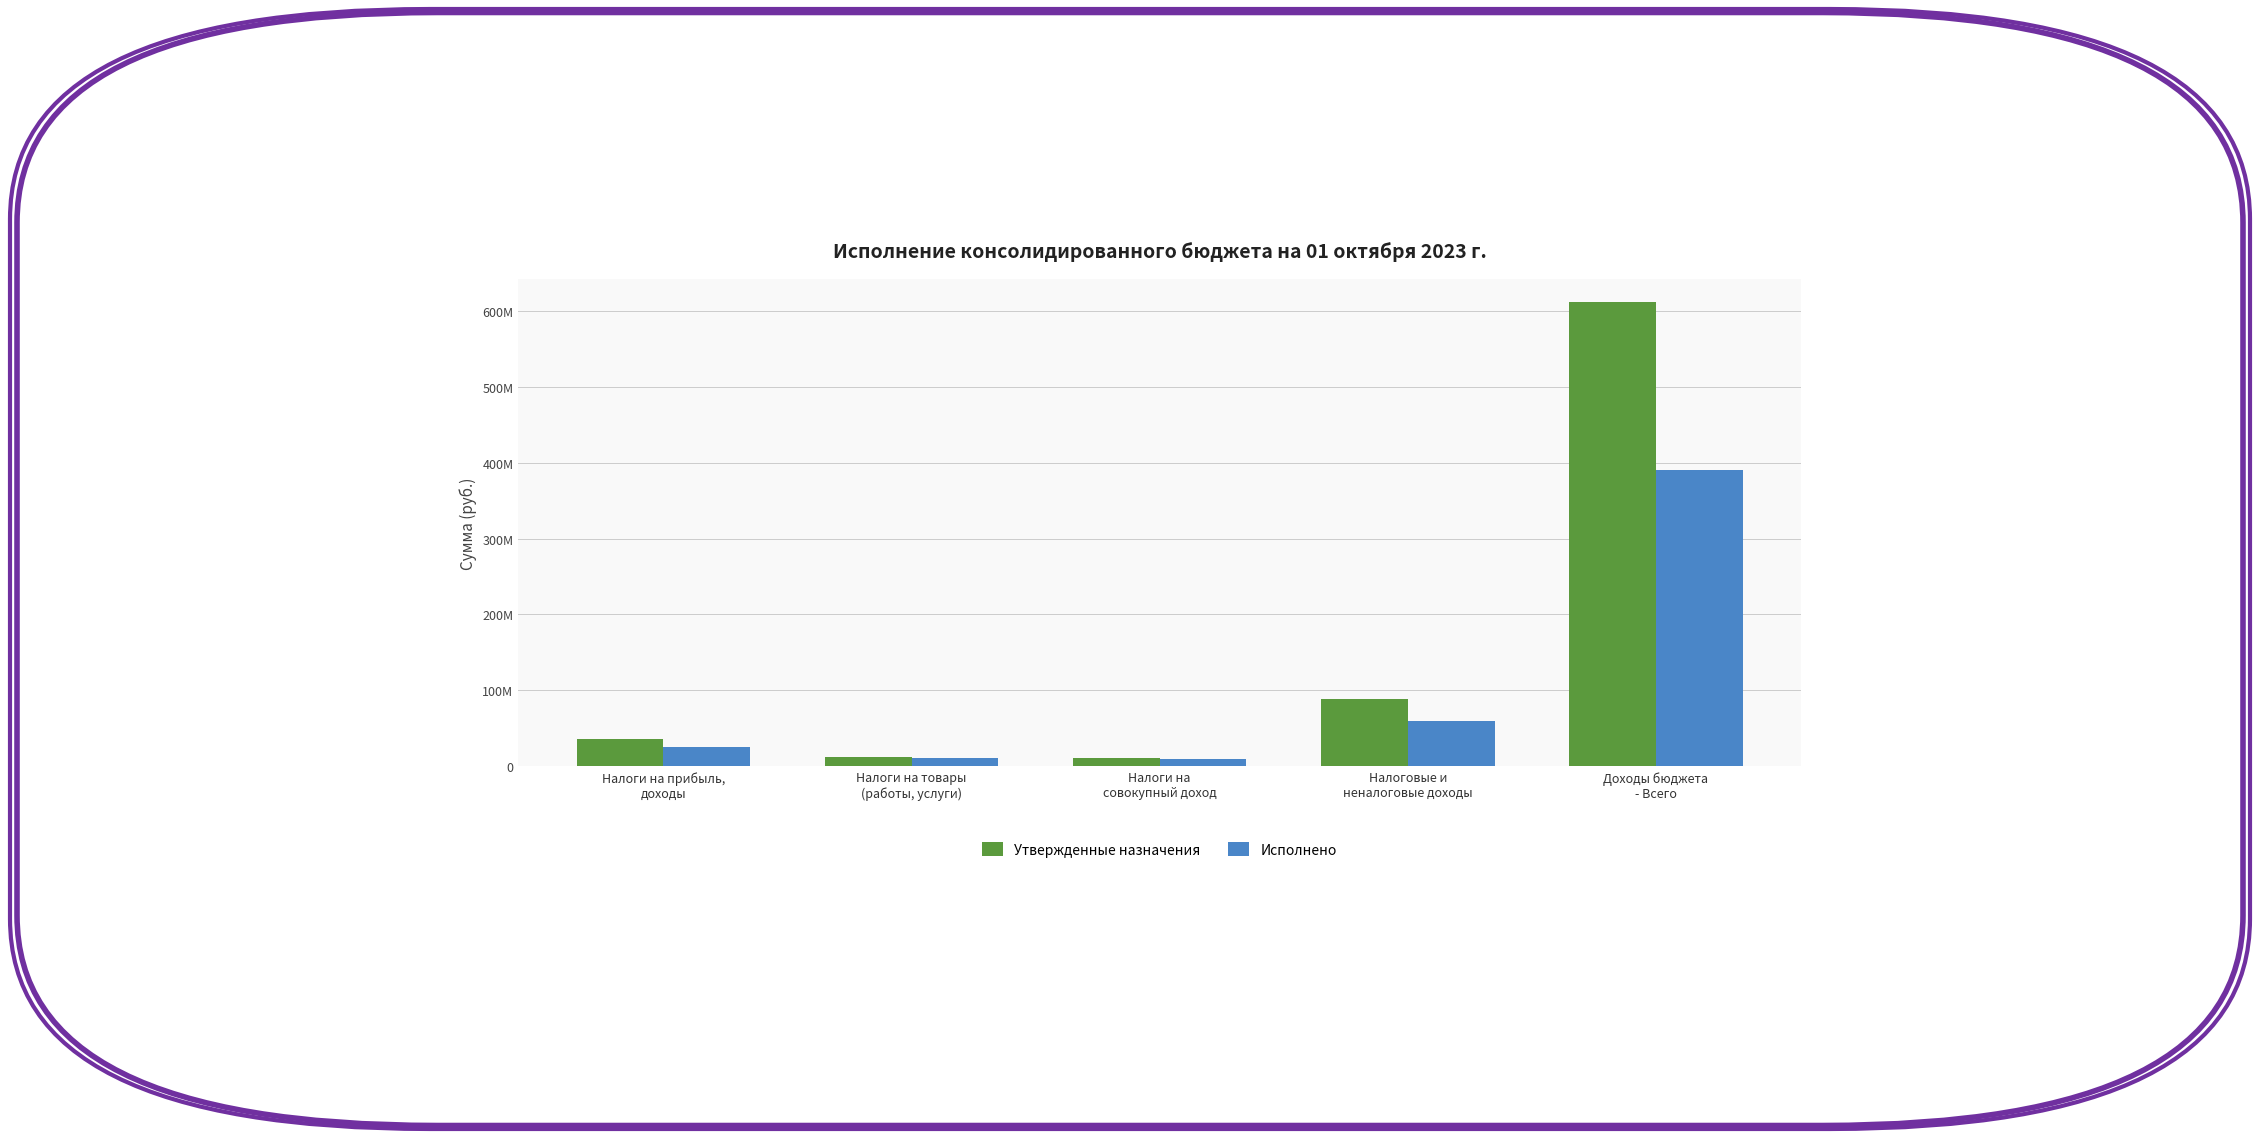

What is the sum of the Утвержденные назначения values at Налоги на прибыль,
доходы and Налоги на
совокупный доход?

47565800.0